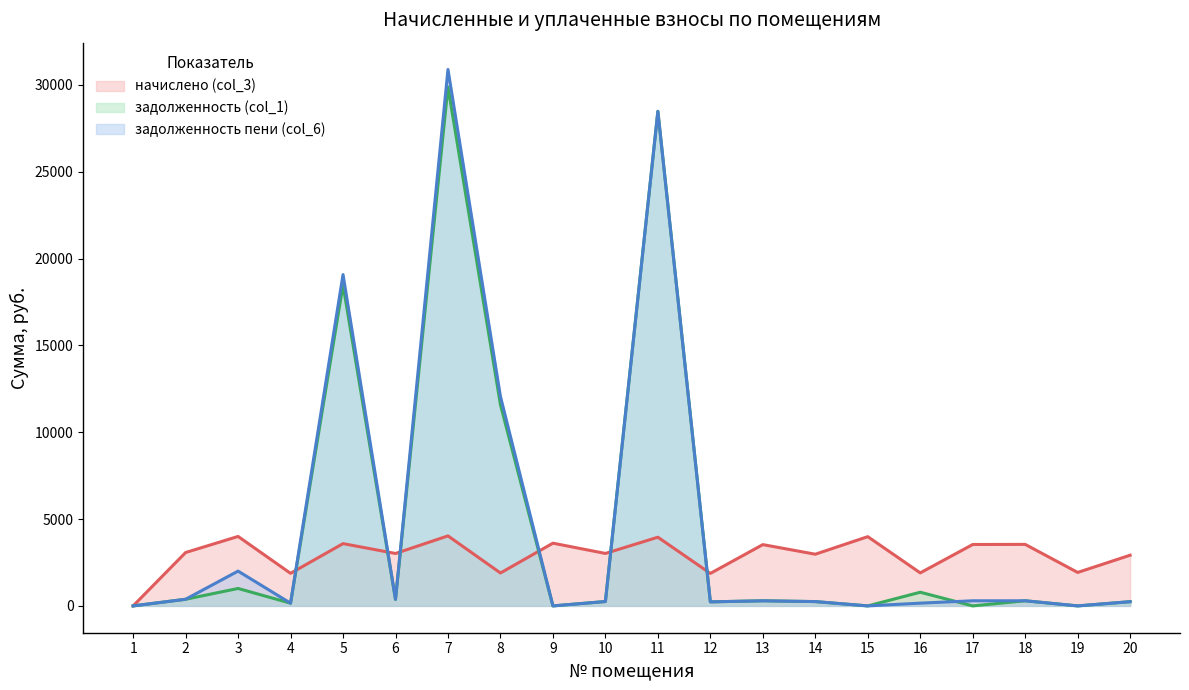

Between which two adjacent categories do задолженность пени (col_6) and начислено (col_3) first intersect?

4 and 5